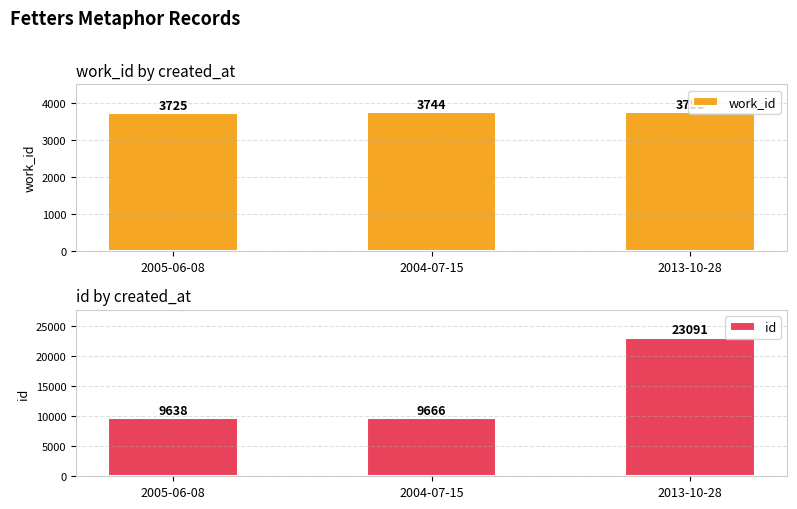

How many data points in work_id are above 3744?

1